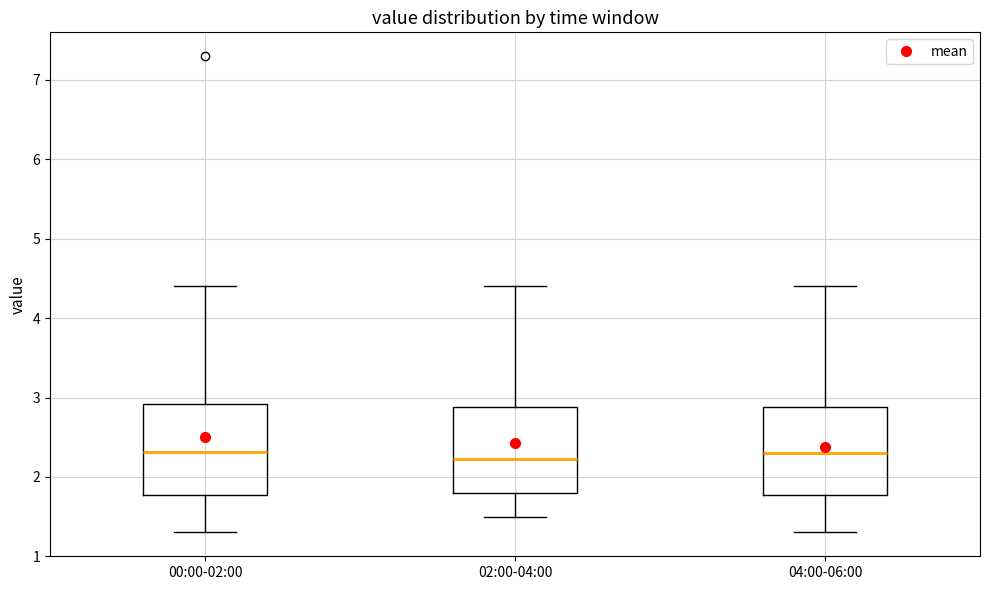

Reading left to right, transcribe this box plot: for each box, give where its median line is, the range the box spans, and where its two whiskers end, as read against the y-axis. The values are not printed on the chart, so give them approximately, as read against the axis.

00:00-02:00: median 2.3, box 1.8 to 2.9, whiskers 1.3 to 4.4
02:00-04:00: median 2.2, box 1.8 to 2.9, whiskers 1.5 to 4.4
04:00-06:00: median 2.3, box 1.8 to 2.9, whiskers 1.3 to 4.4